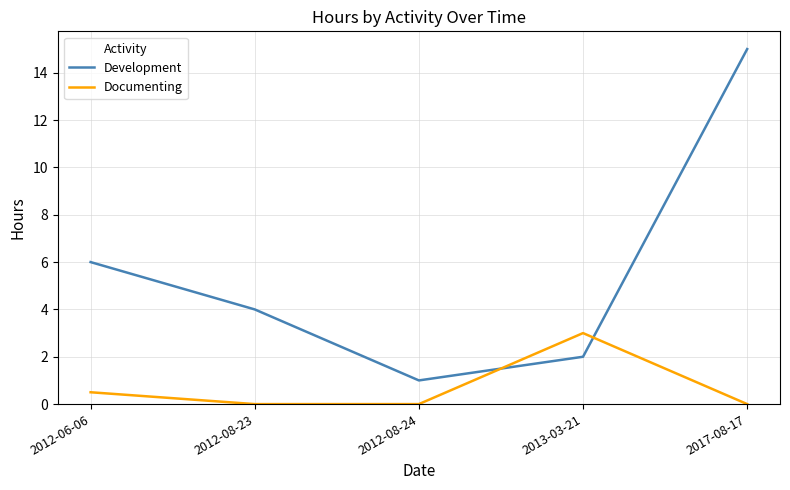

How many values in the Development series are below 4?

2